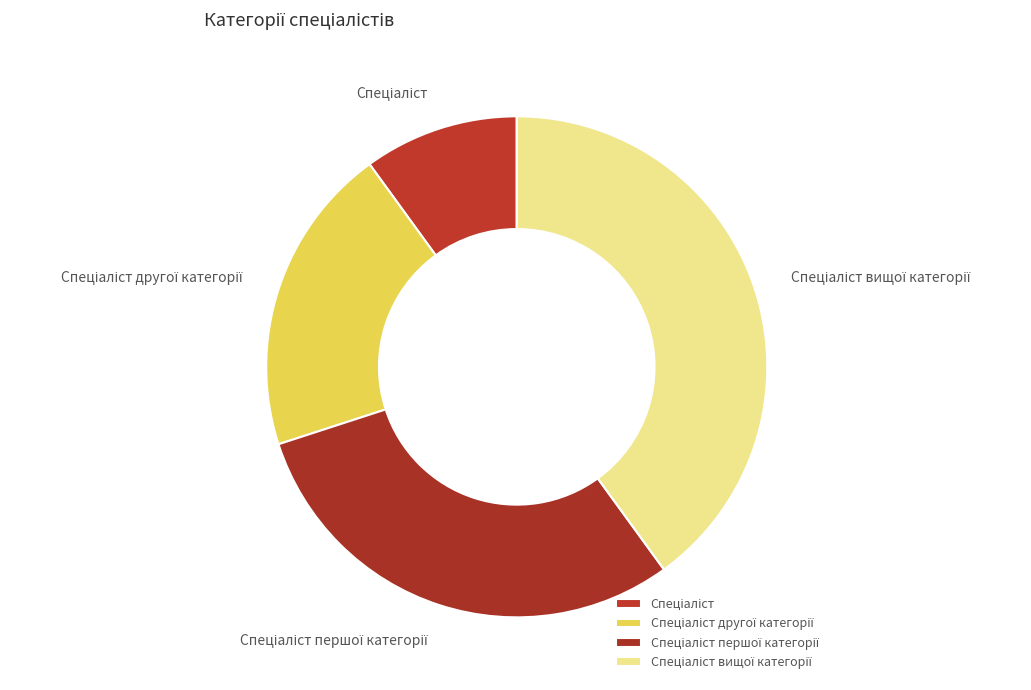

How many segments does this pie chart have?

4